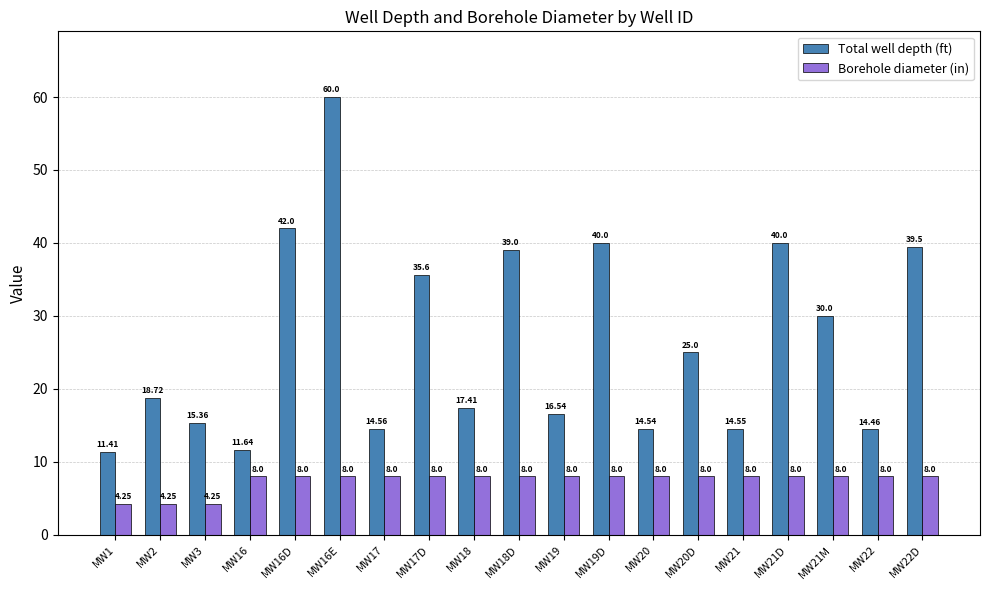

At which label does Total well depth (ft) reach its peak?

MW16E